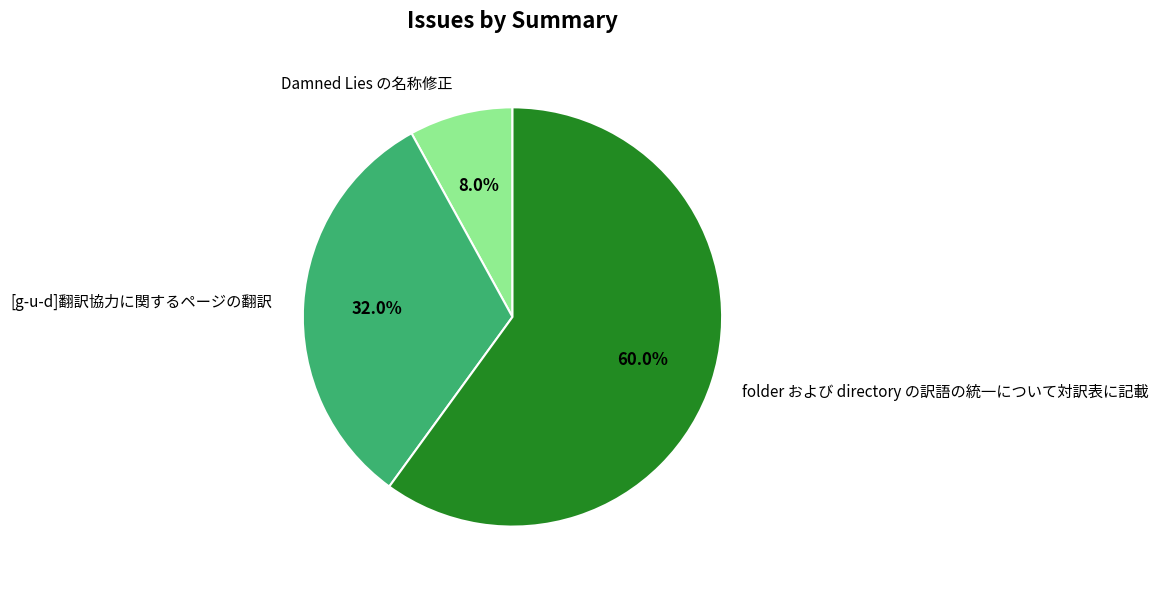

What percentage is the [g-u-d]翻訳協力に関するページの翻訳 slice, to the nearest percent?

32%